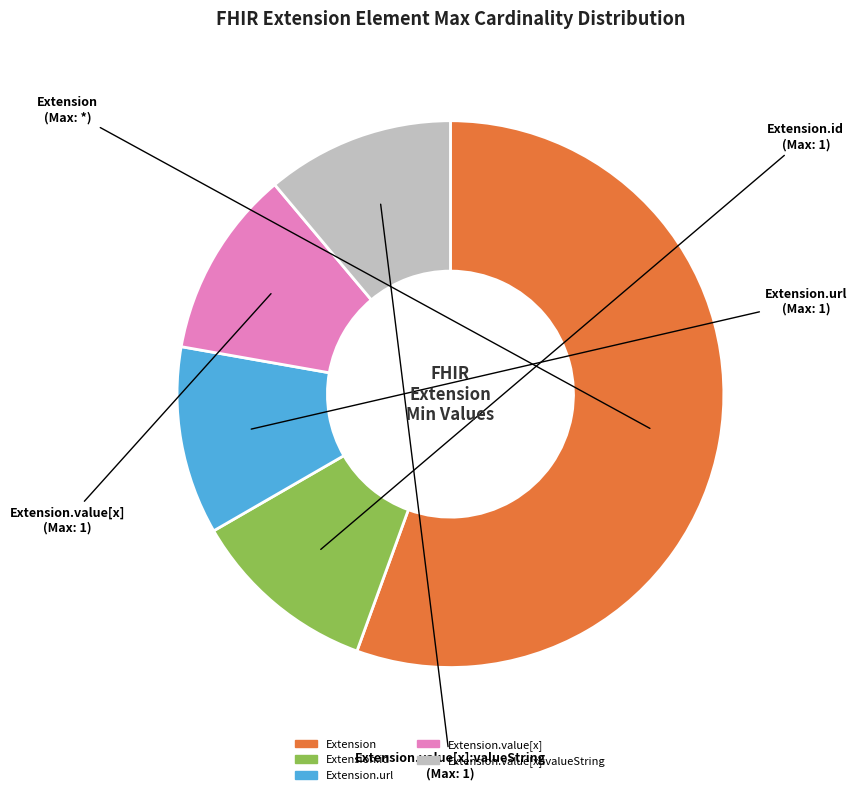

Is there any slice that represents more than half of the pie?

Yes